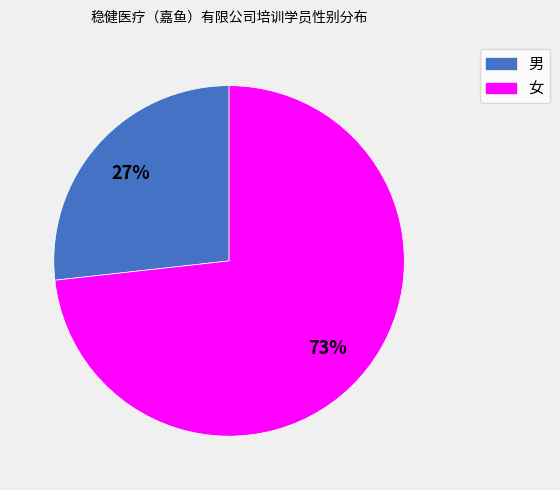

To the nearest percent, what percentage of the pie is 女?

73%